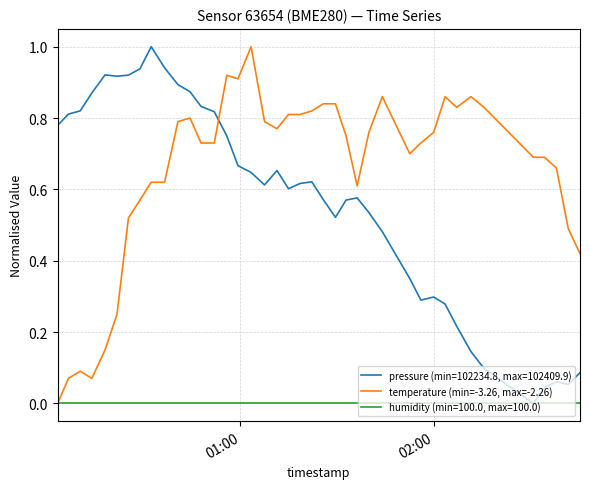

What is the maximum value for pressure (min=102234.8, max=102409.9)?

1.0